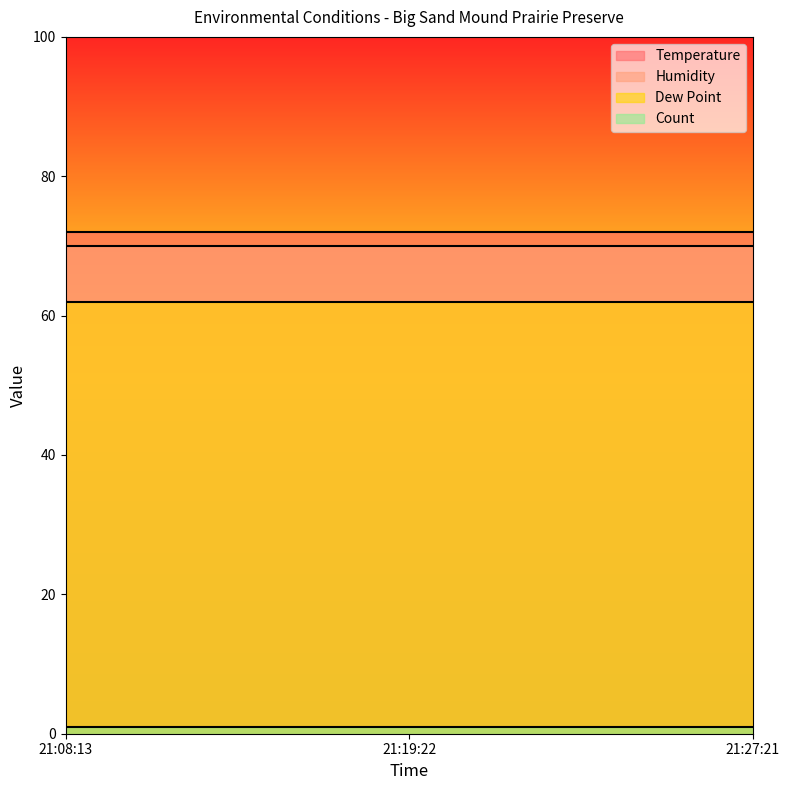

What is the highest value of the Count series?

1